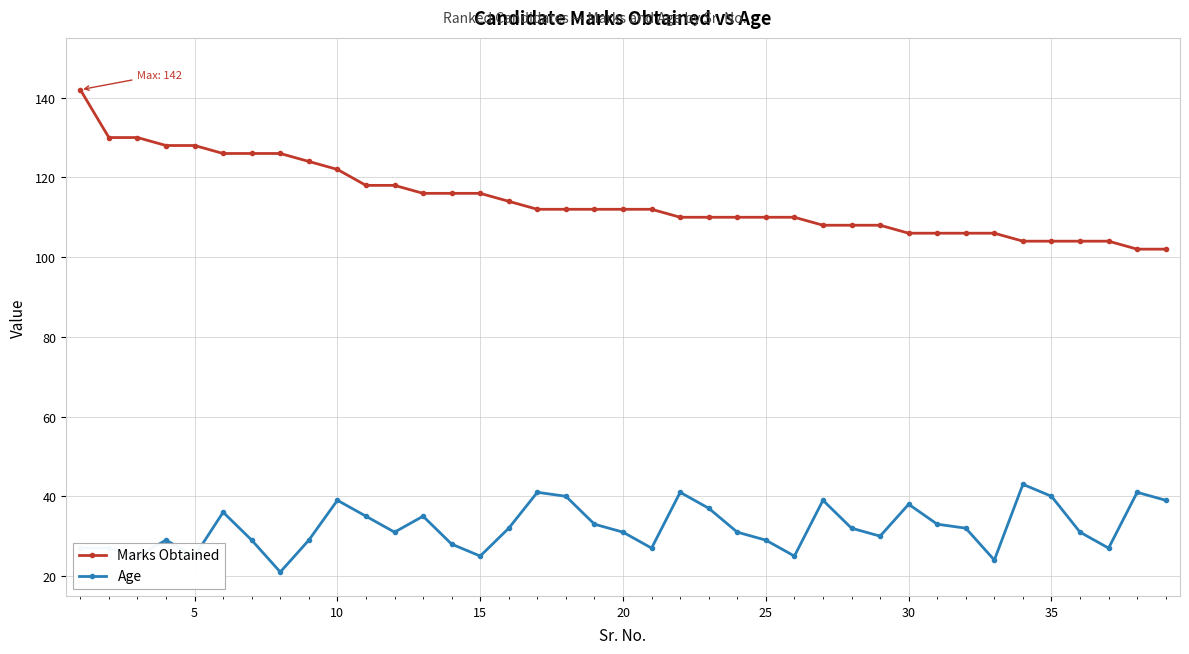

How many lines are shown in the chart?

2